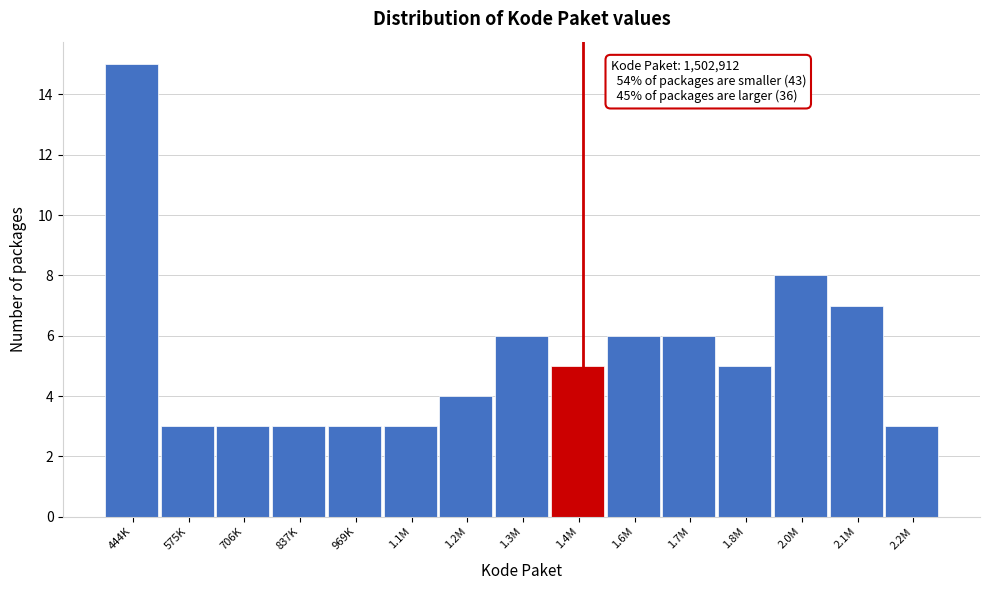

Reading left to right, transcribe all the data shown in this chart.

444K=15	575K=3	706K=3	837K=3	969K=3	1.1M=3	1.2M=4	1.3M=6	1.4M=5	1.6M=6	1.7M=6	1.8M=5	2.0M=8	2.1M=7	2.2M=3